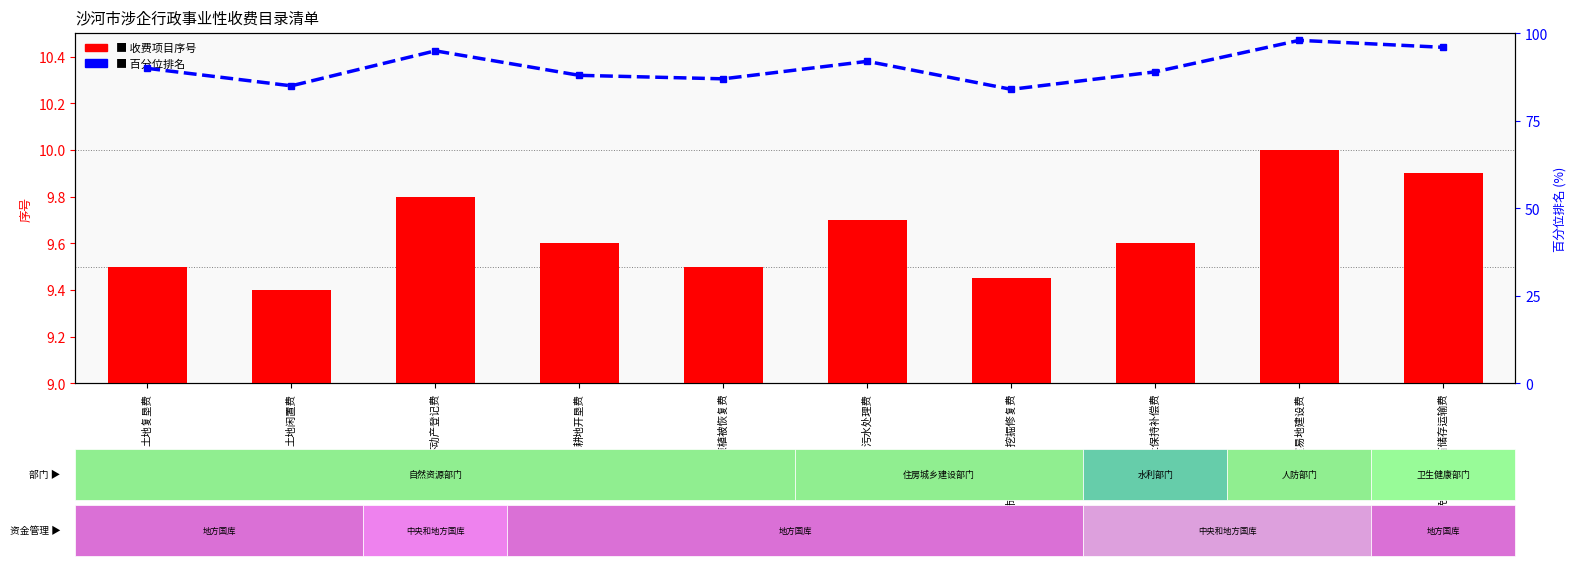

What is the sum of all 序号 values?

96.5